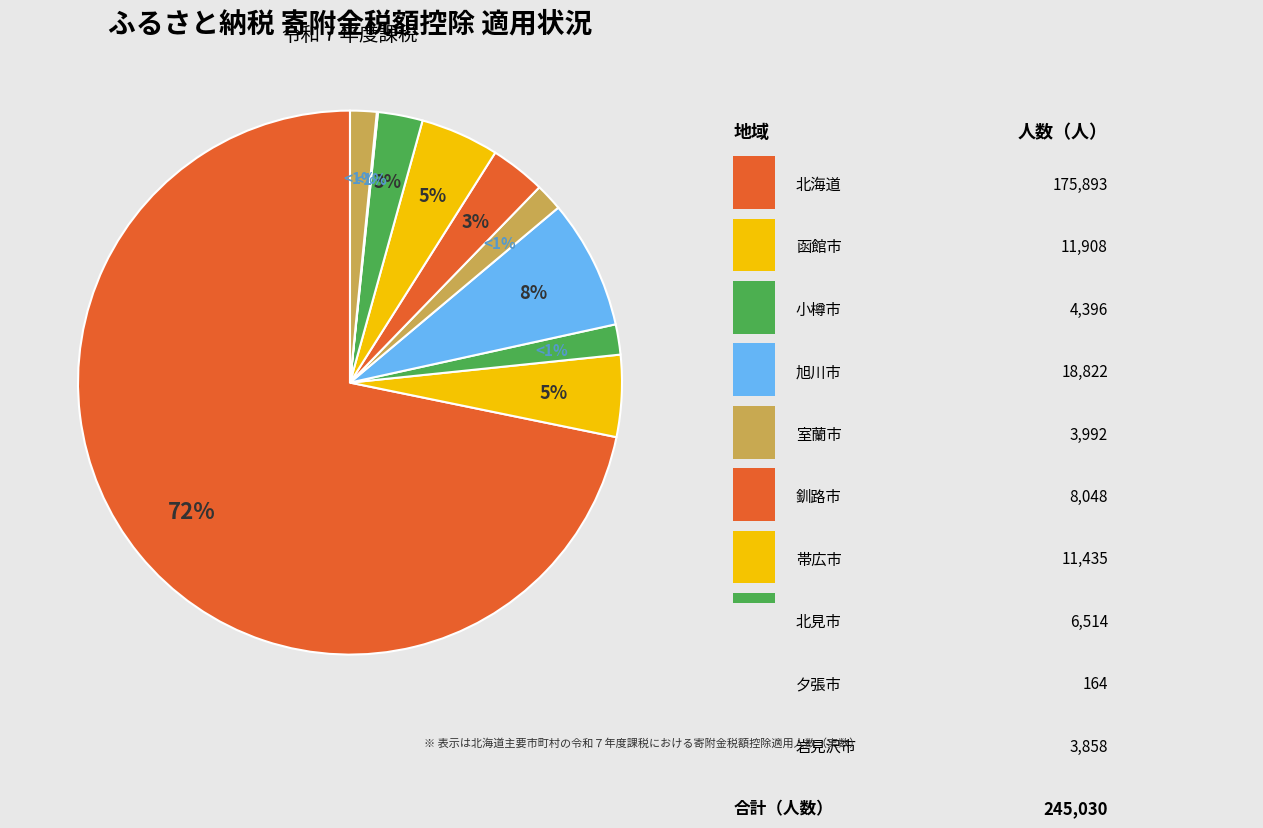

What is the total percentage of 釧路市 and 北海道?

75.1%